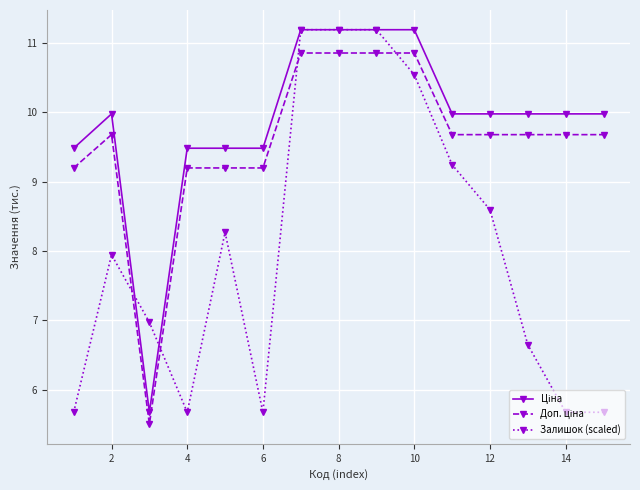

What is the value of the Залишок (scaled) point at the 14th from the left?

5.7